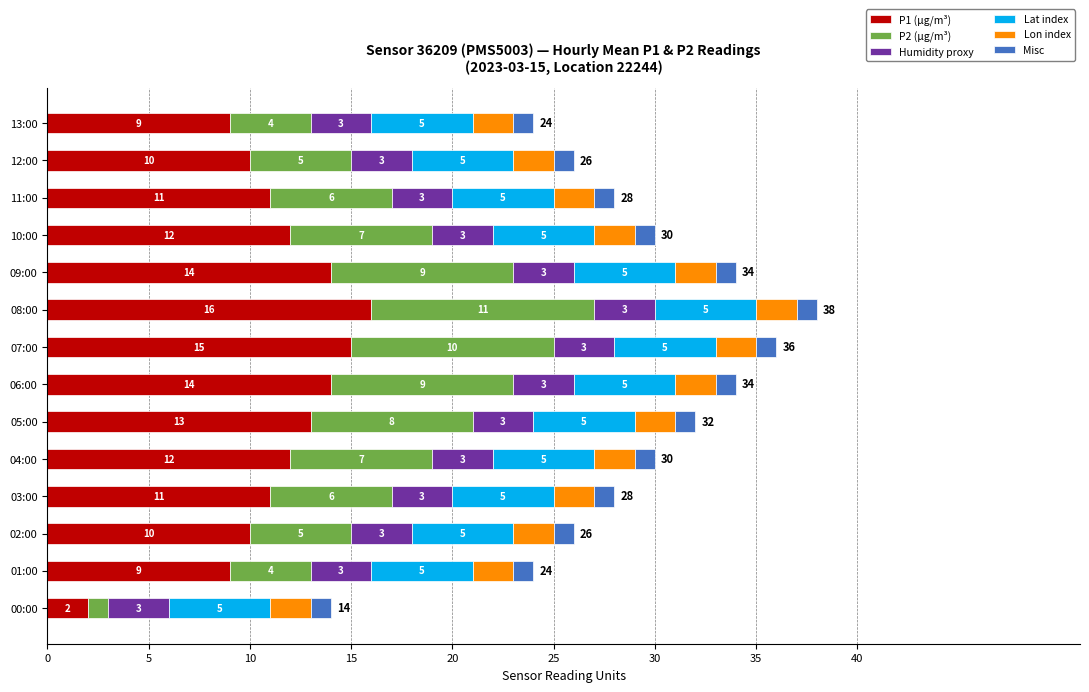

Is it true that P1 (µg/m³) equals 25 at 06:00?

False